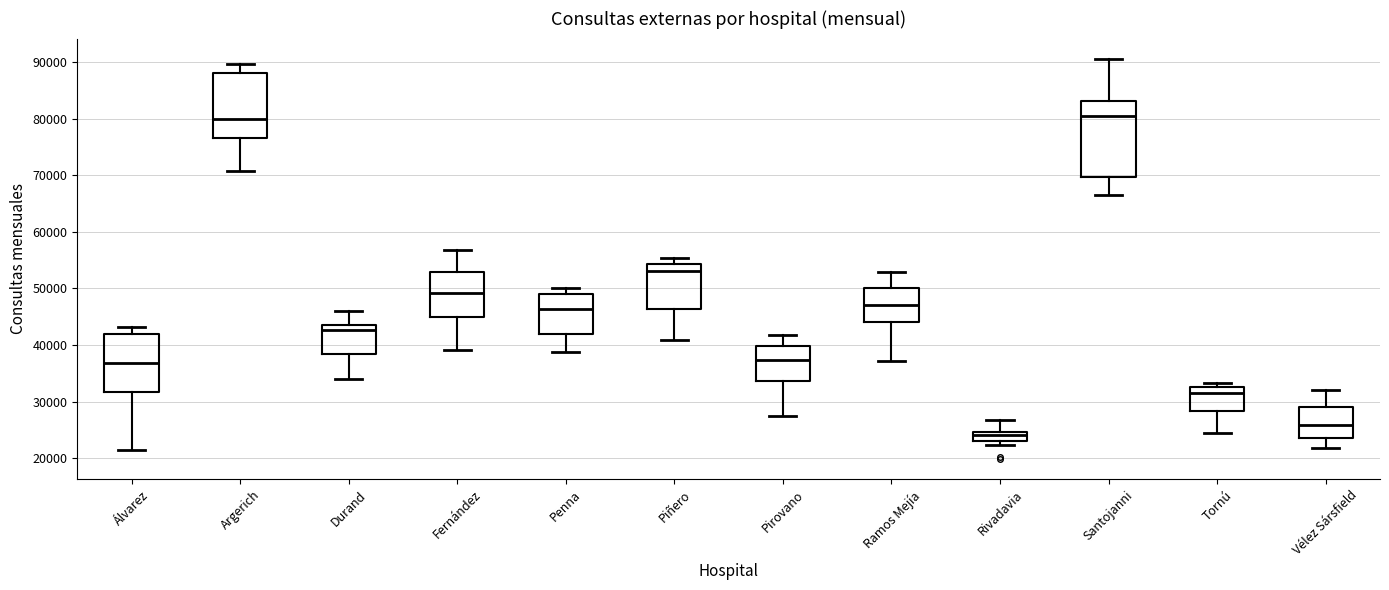

Where does the lower whisker of the box for Penna end on the y-axis? The values are not printed on the chart, so give them approximately, as read against the axis.

39000